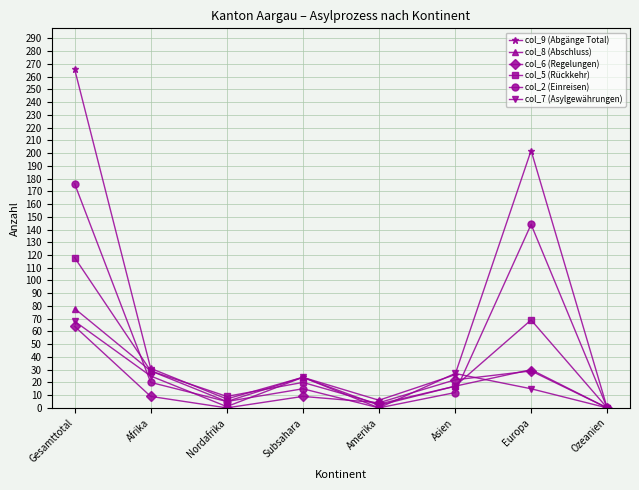

At how many categories does at least one series exceed 95?

2